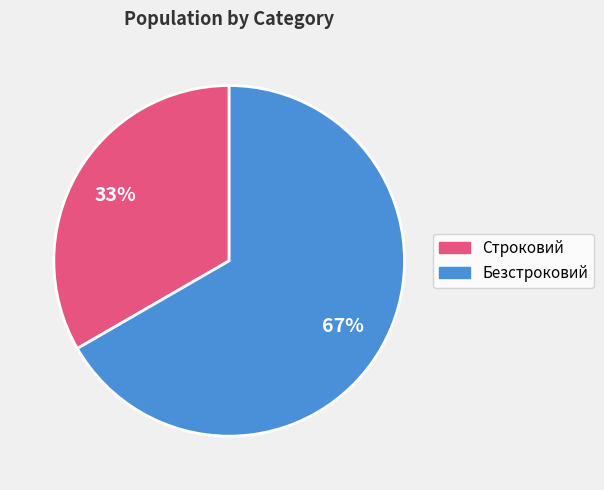

Which category has the smallest portion of the pie?

Строковий